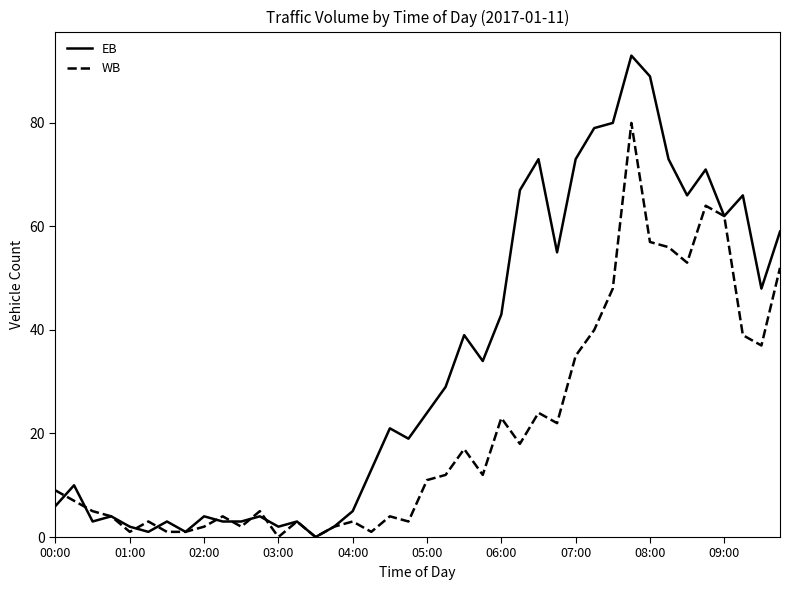

List the series in order of their overall mean, highest first.

EB, WB